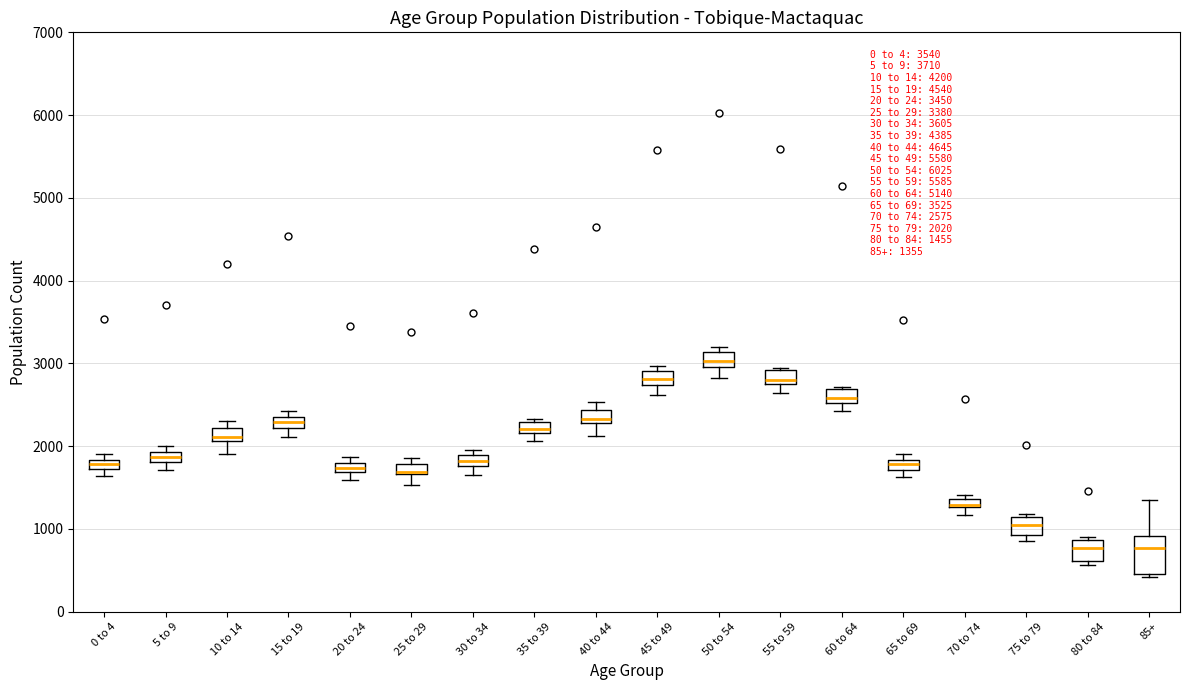

Which box is the tallest, from its lower edge to its upper edge?

85+